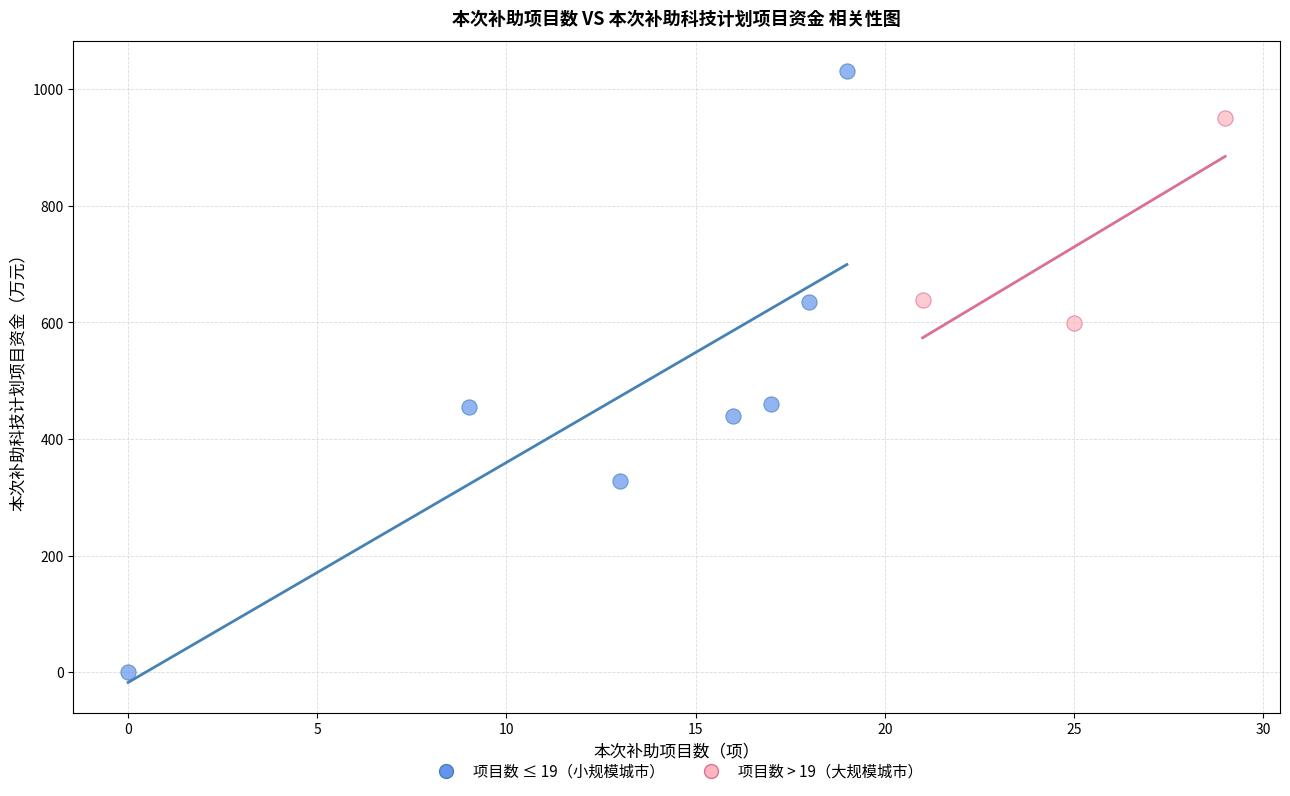

Which series contains the highest Y value?

项目数 ≤ 19（小规模城市）